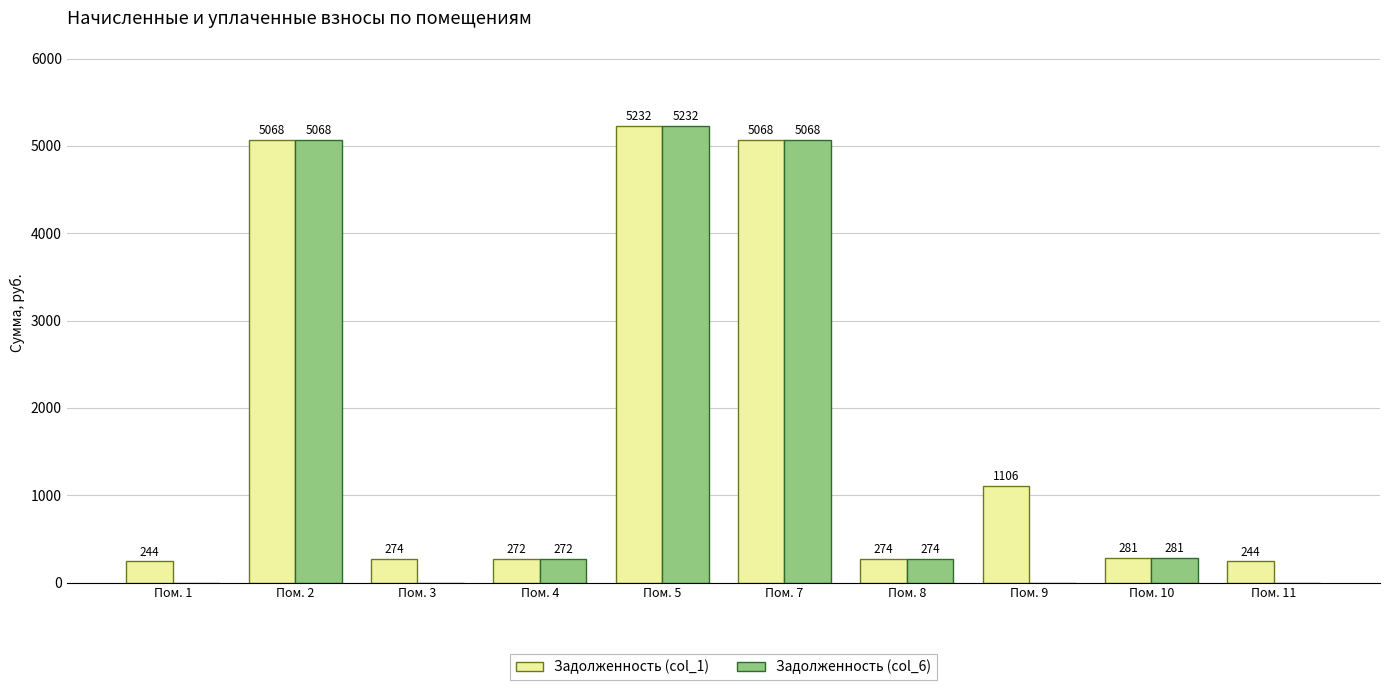

What is the spread (max minus min) of values at Пом. 11?

243.8